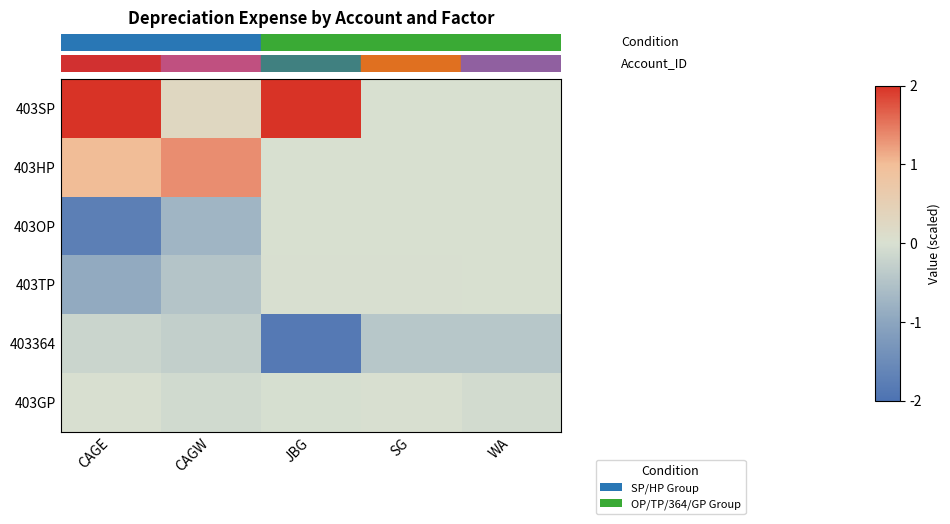

What is the difference between the highest and lowest values at JBG?

3.9